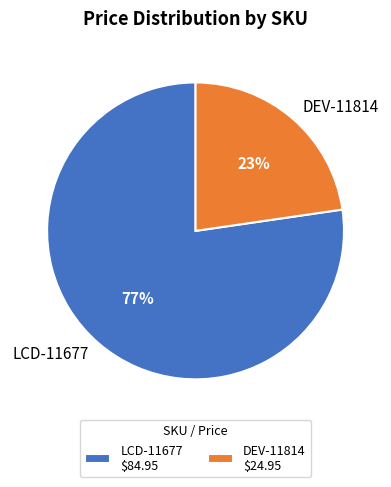

Between DEV-11814 and LCD-11677, which is larger?

LCD-11677